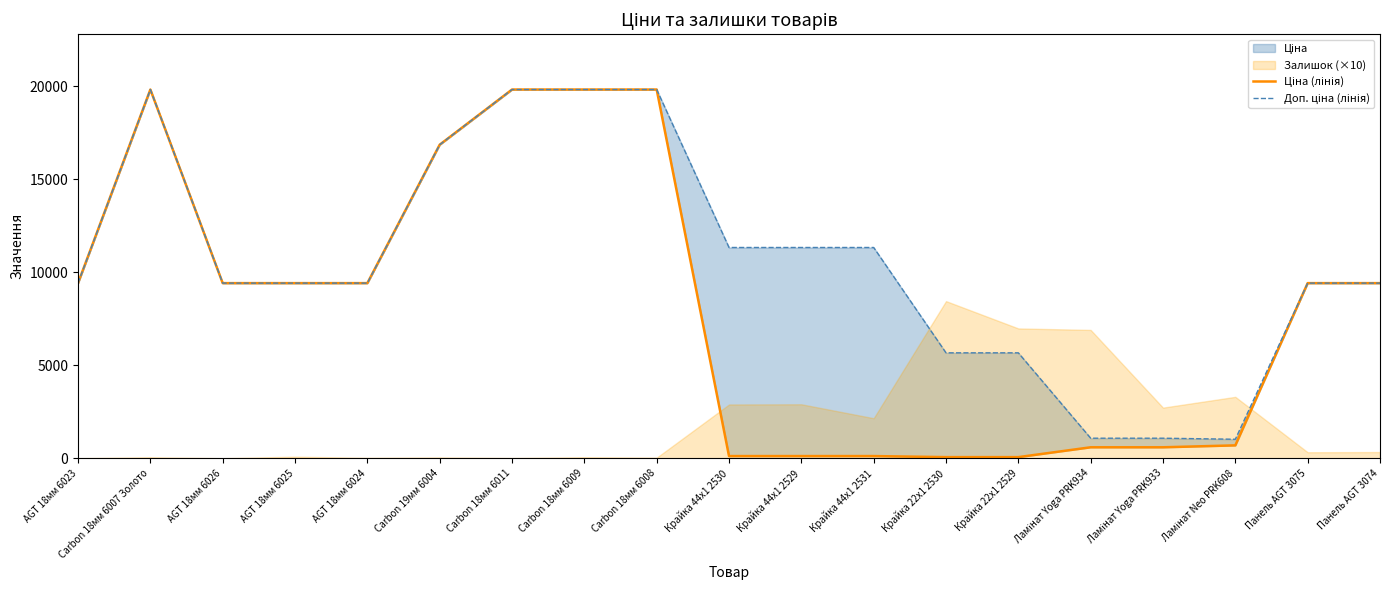

What is the maximum value shown in the chart?

19831.1